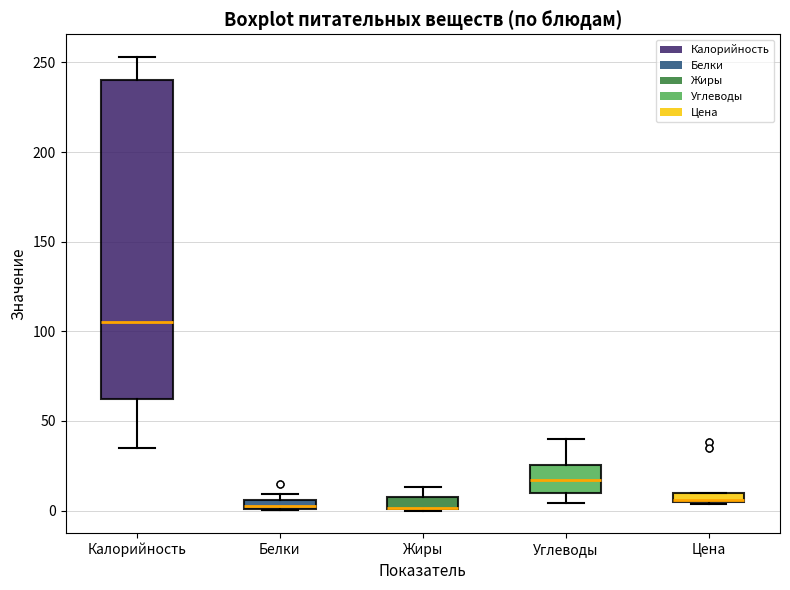

Where is the upper edge of the box for Жиры on the y-axis? The values are not printed on the chart, so give them approximately, as read against the axis.

10